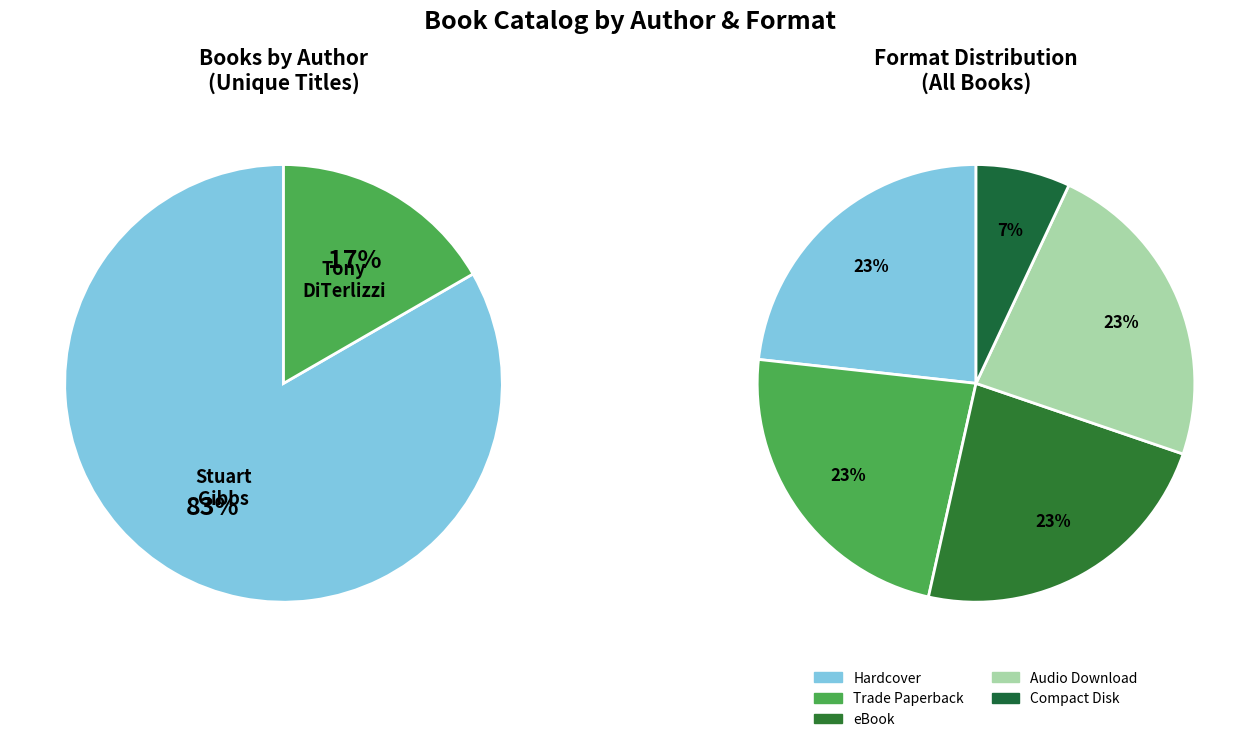

What percentage is the Stuart Gibbs (62586102) slice, to the nearest percent?

83%